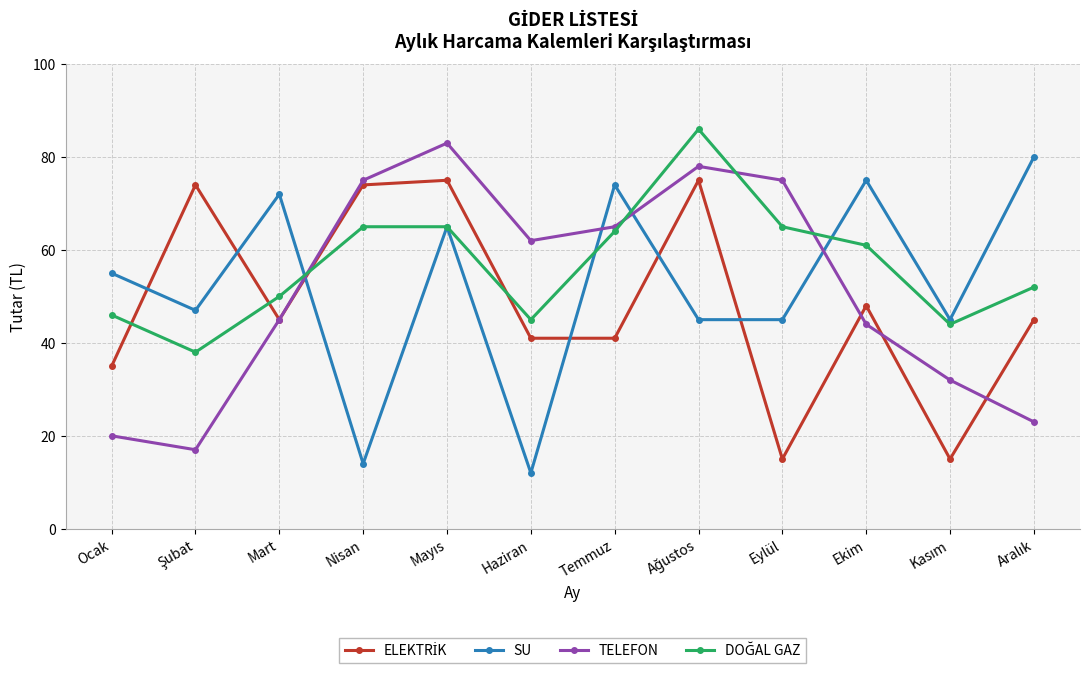

Between Ocak and Ekim, which series saw the biggest shift?

TELEFON